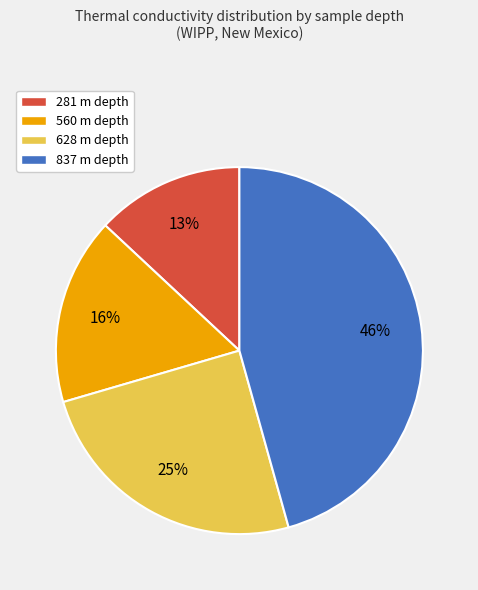

Does any single category account for the majority?

No